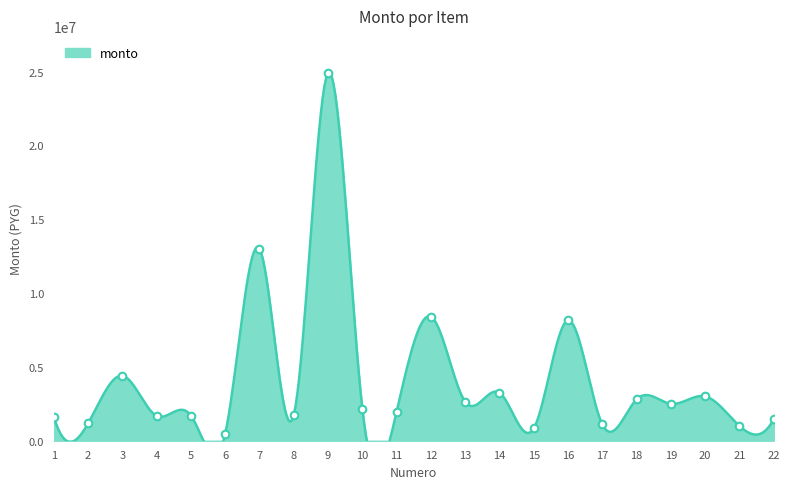

What is the change in value from 10 to 15?

-1336000